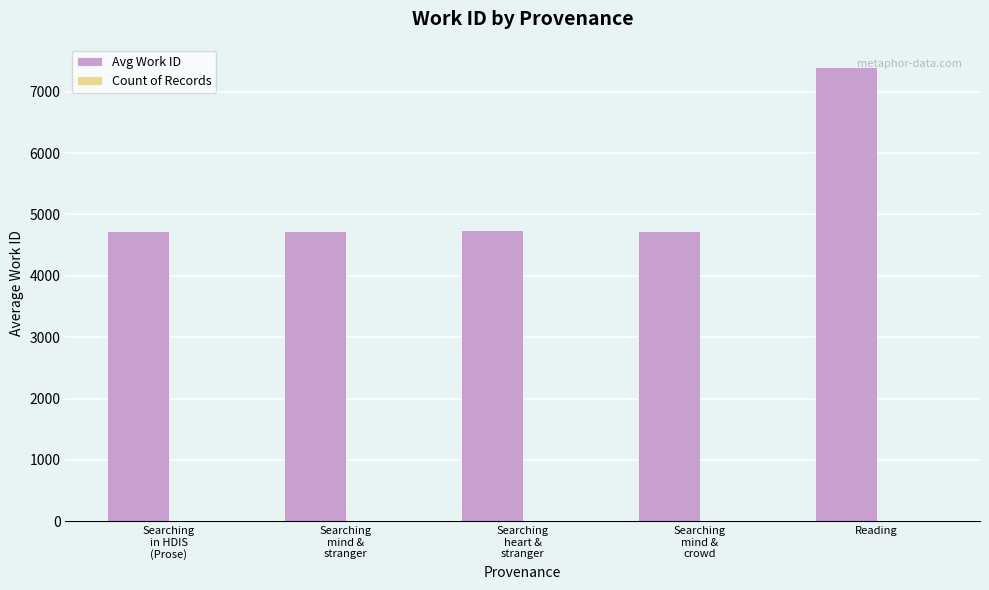

At which category is the sum across all series the highest?

Reading